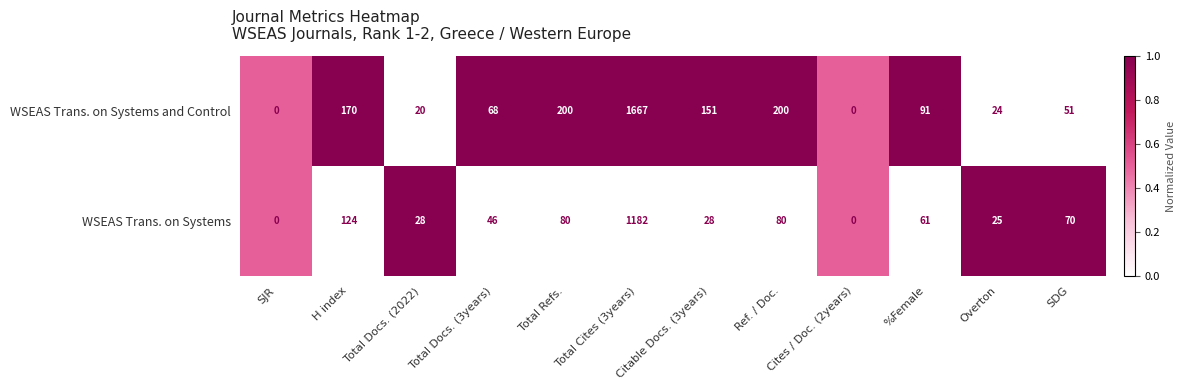

Which series has the widest spread of values?

WSEAS Trans. on Systems and Control